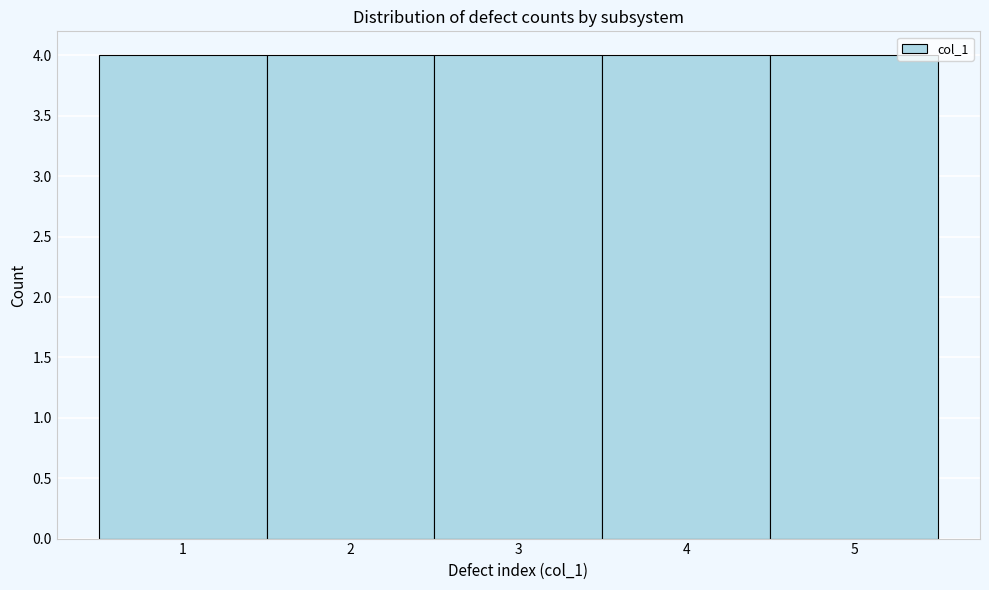

Reading left to right, list every bar in this chart as the range it spans on the x-axis followed by its height. The values are not printed on the chart, so give them approximately, as read against the axis.

0.5 to 1.5: 4
1.5 to 2.5: 4
2.5 to 3.5: 4
3.5 to 4.5: 4
4.5 to 5.5: 4